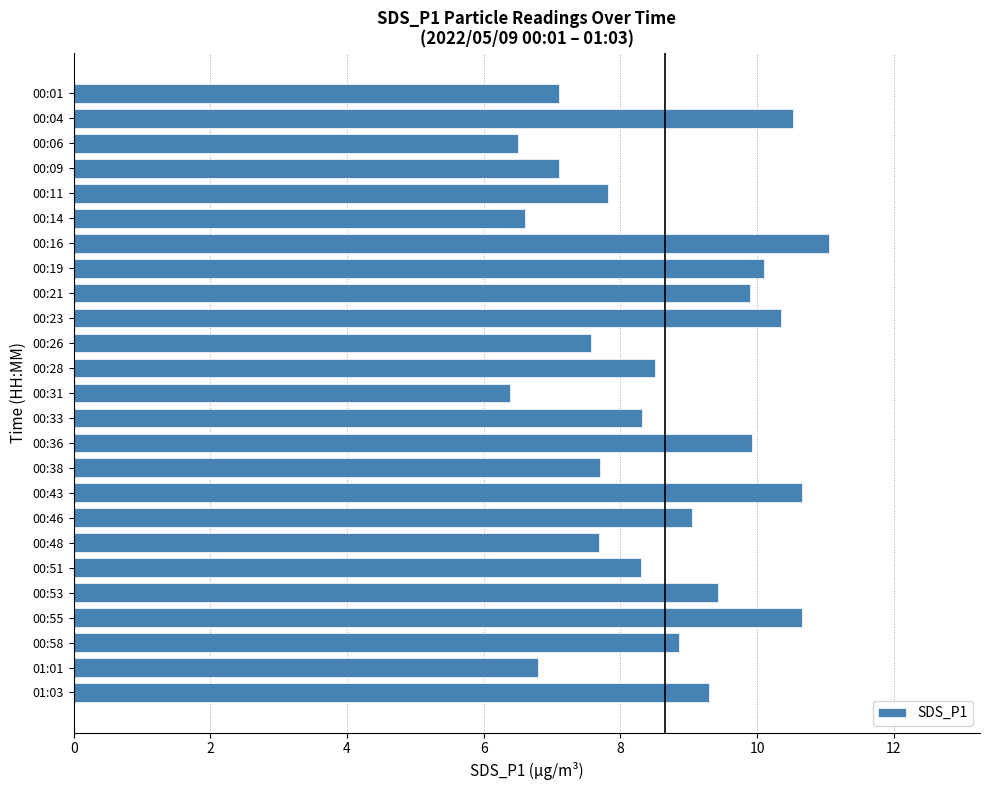

Which label corresponds to the largest value in the chart?

00:16